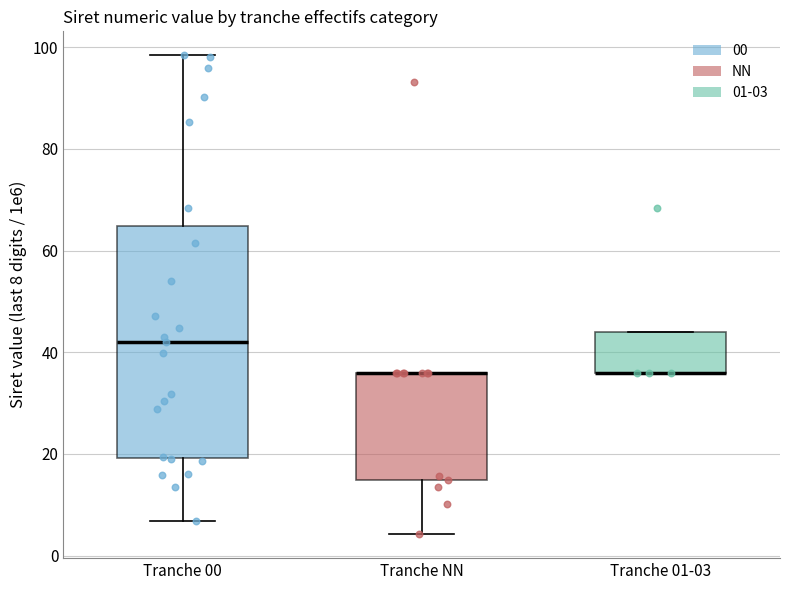

Where is the lower edge of the box for Tranche 01-03 on the y-axis? The values are not printed on the chart, so give them approximately, as read against the axis.

36